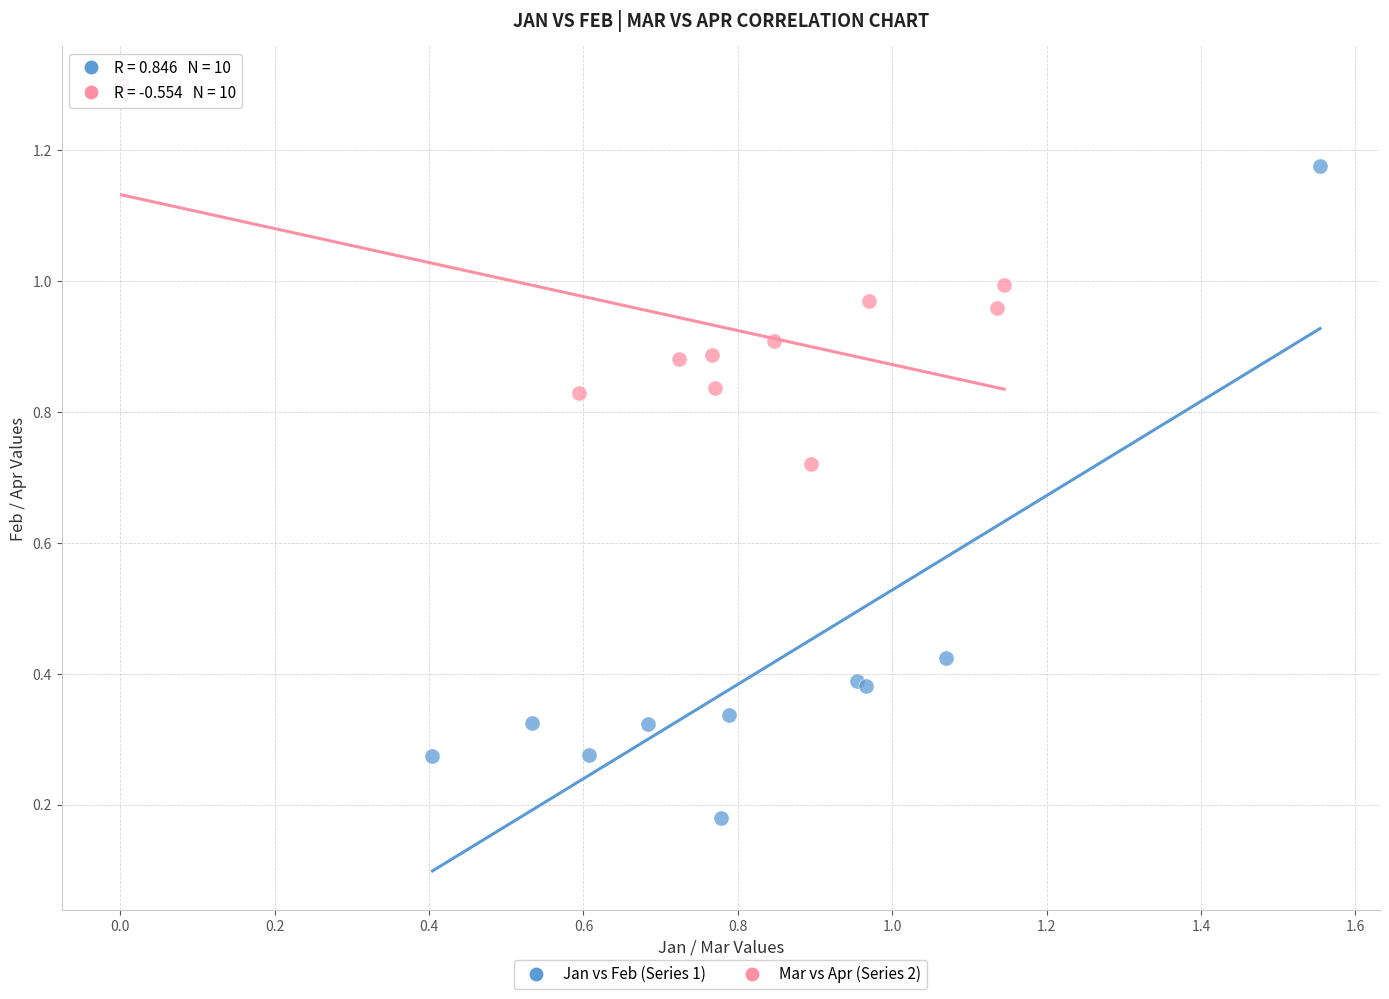

Which series contains the highest Y value?

Mar vs Apr (Series 2)